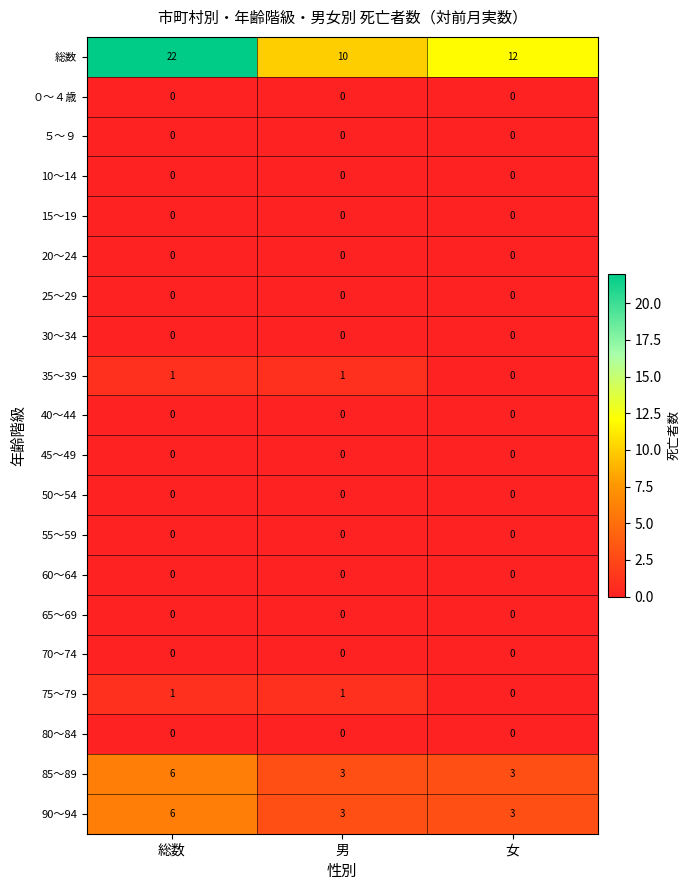

List the labels in order of 総数 value, largest first.

総数, 女, 男